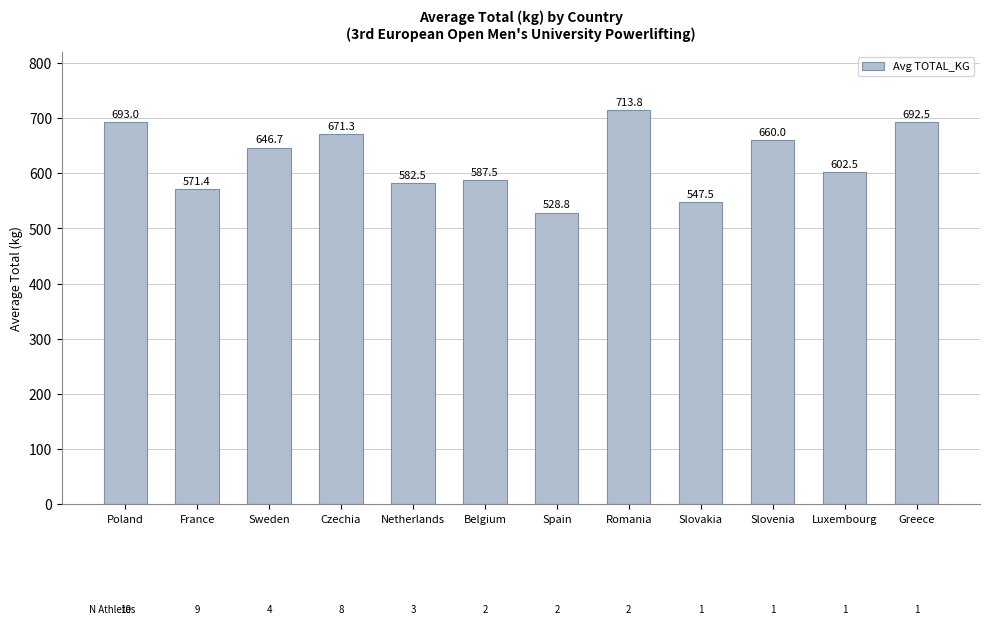

Where is the data nearest to the value 621?

Luxembourg